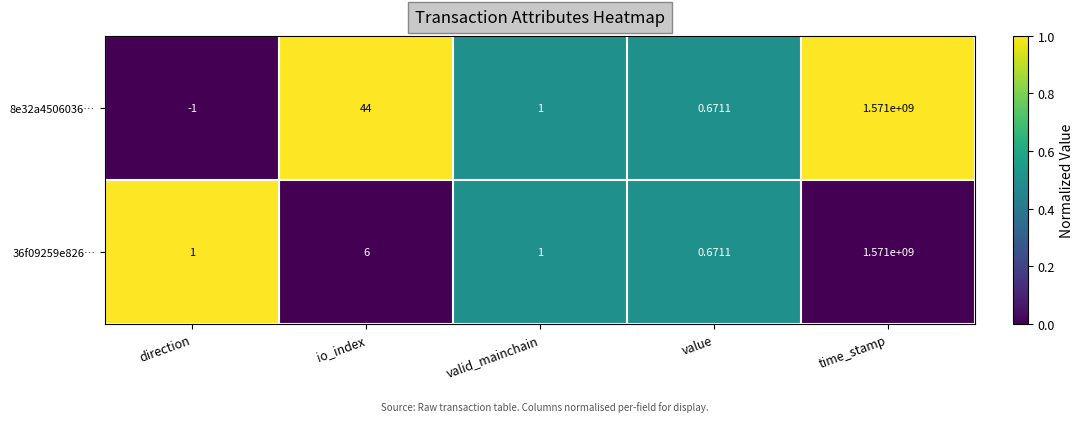

Which category has the lowest value across all series?

direction